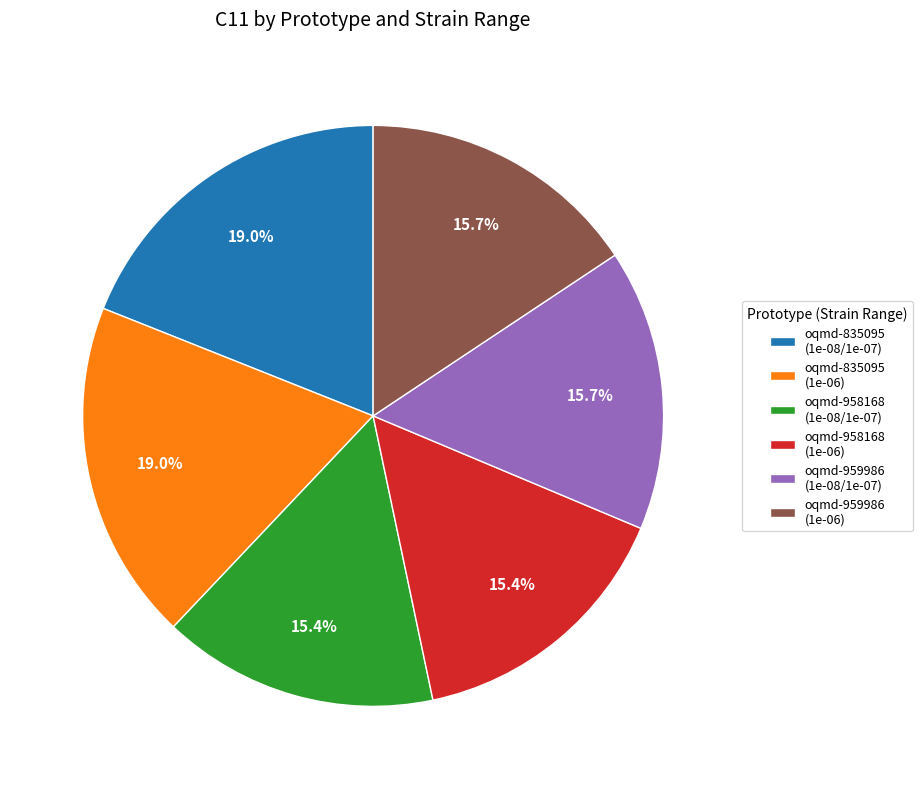

Does any single category account for the majority?

No